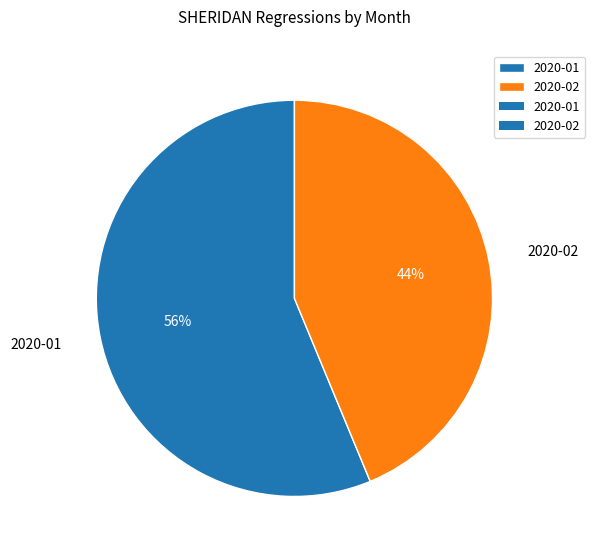

To the nearest percent, what is the combined percentage of 2020-02 and 2020-01?

100%